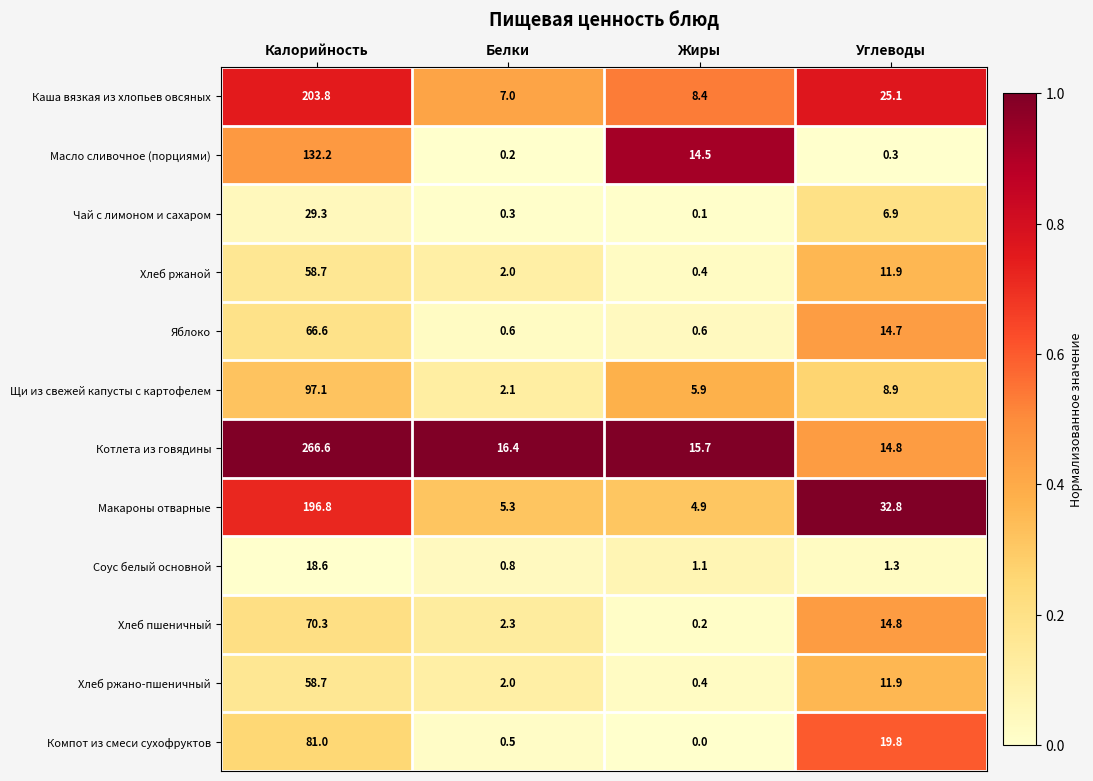

What is the sum of the Соус белый основной values at Жиры and Белки?

1.9